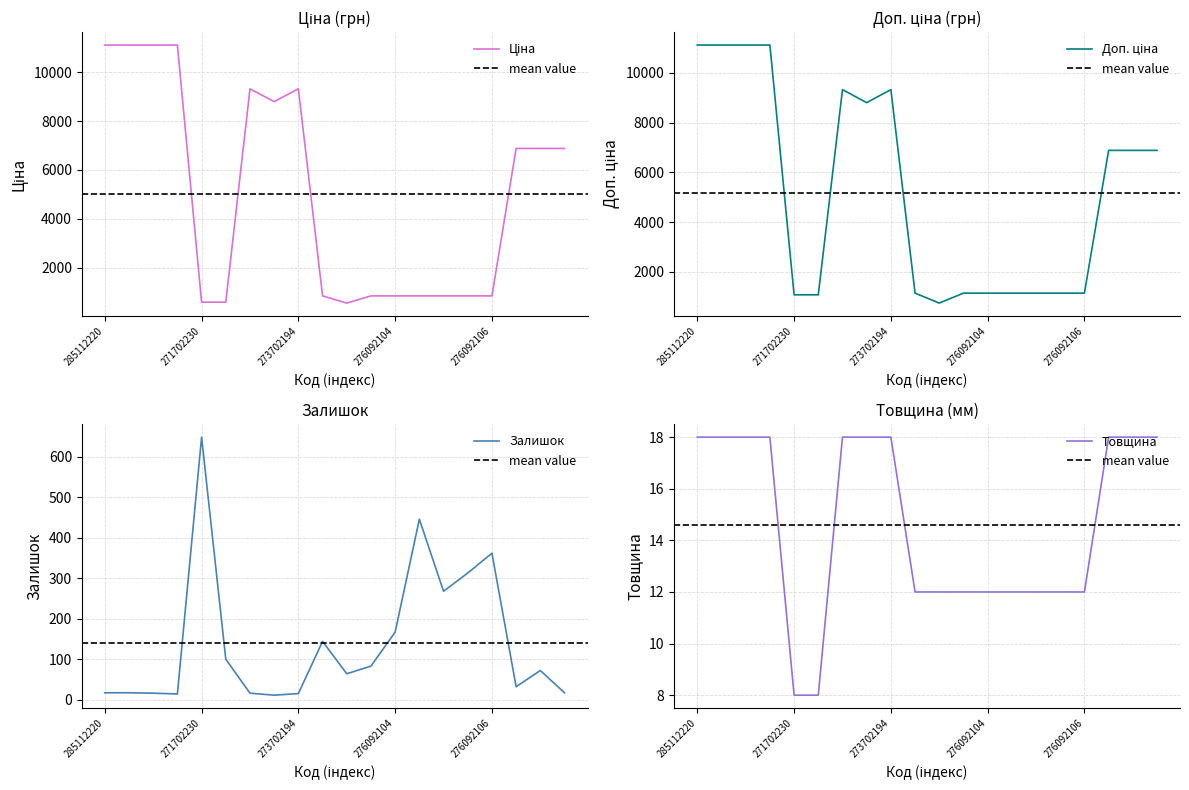

What is the label of the 4th point from the left?

285111912